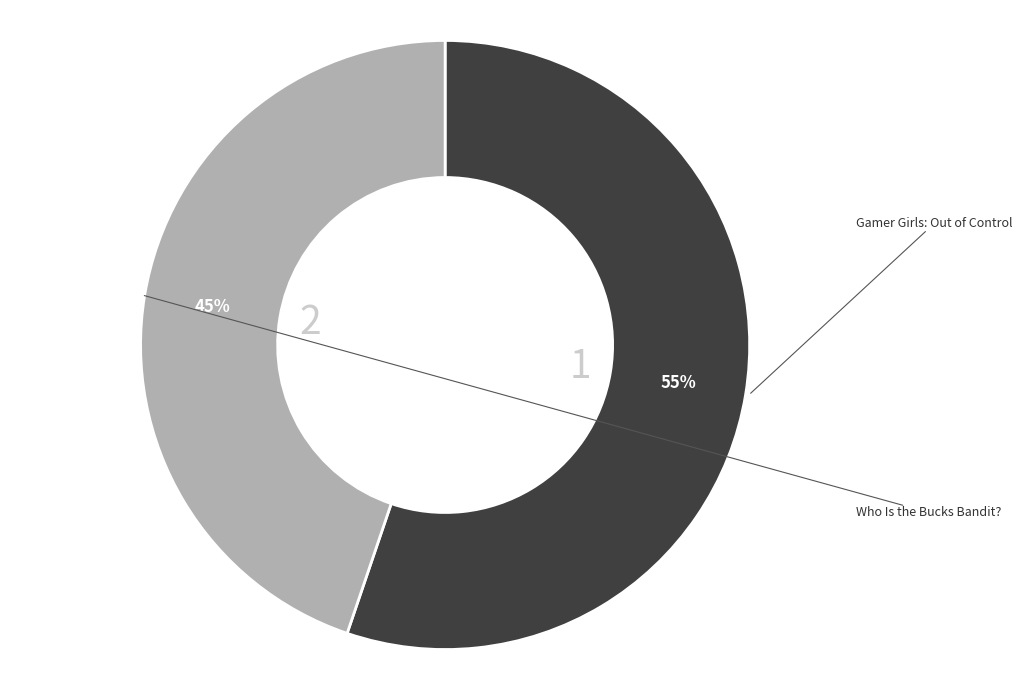

What is the largest slice in the pie chart?

1